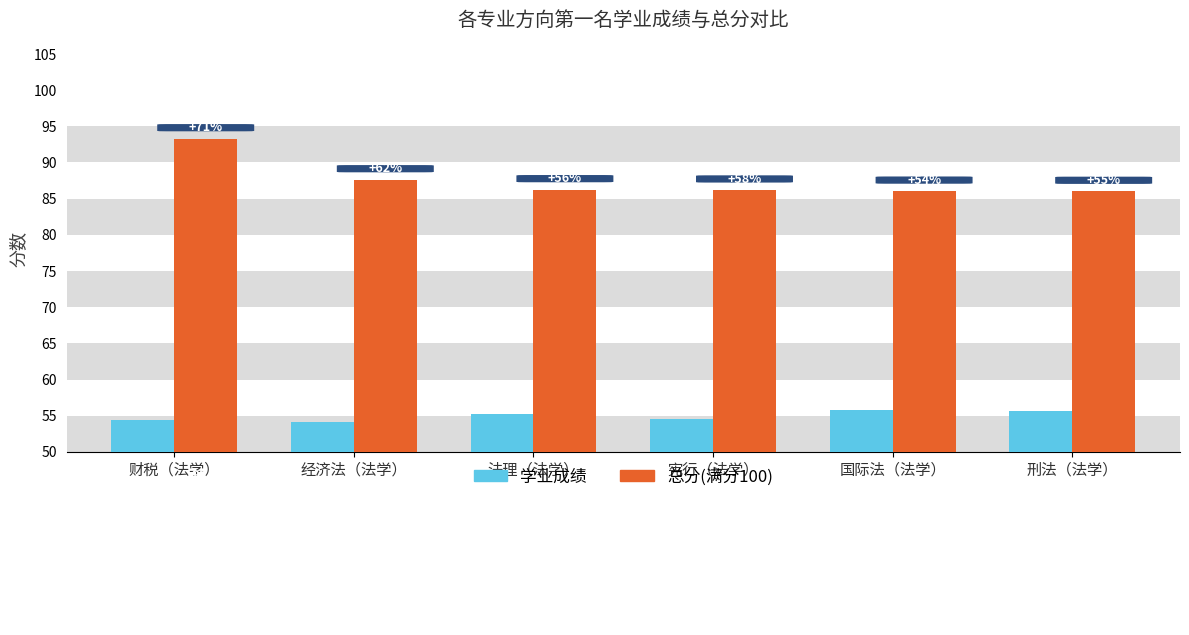

What is the maximum value shown in the chart?

93.3